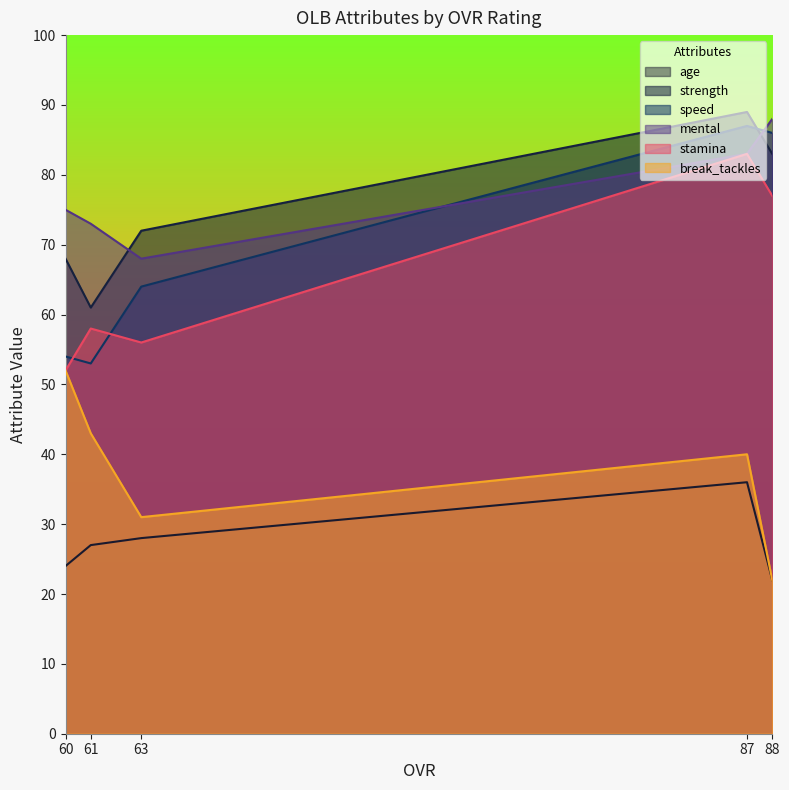

Which category has the highest value in the speed series?

87